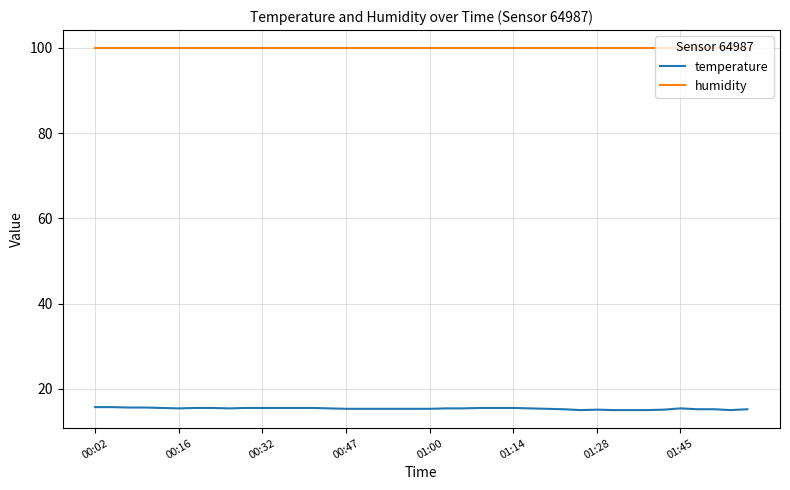

What is the minimum value shown in the chart?

15.0